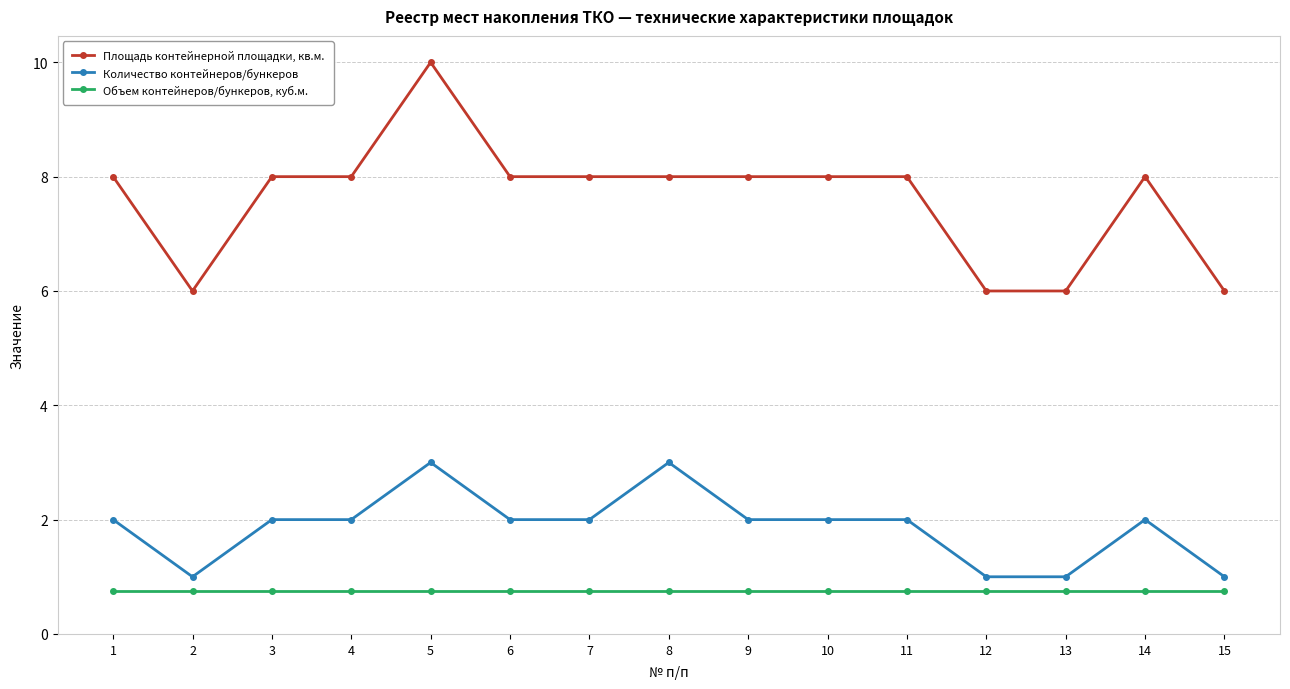

Reading left to right, list all the values displayed in this chart.

Площадь контейнерной площадки, кв.м.: 1=8.0	2=6.0	3=8.0	4=8.0	5=10.0	6=8.0	7=8.0	8=8.0	9=8.0	10=8.0	11=8.0	12=6.0	13=6.0	14=8.0	15=6.0
Количество контейнеров/бункеров: 1=2.0	2=1.0	3=2.0	4=2.0	5=3.0	6=2.0	7=2.0	8=3.0	9=2.0	10=2.0	11=2.0	12=1.0	13=1.0	14=2.0	15=1.0
Объем контейнеров/бункеров, куб.м.: 1=0.8	2=0.8	3=0.8	4=0.8	5=0.8	6=0.8	7=0.8	8=0.8	9=0.8	10=0.8	11=0.8	12=0.8	13=0.8	14=0.8	15=0.8